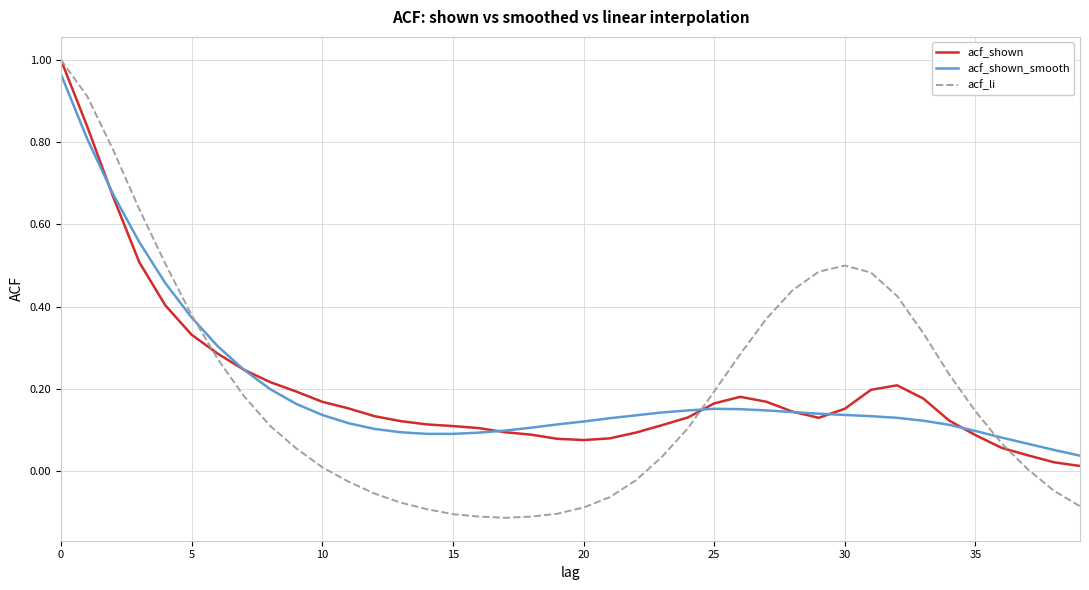

True or false: acf_shown and acf_li cross at least once.

True